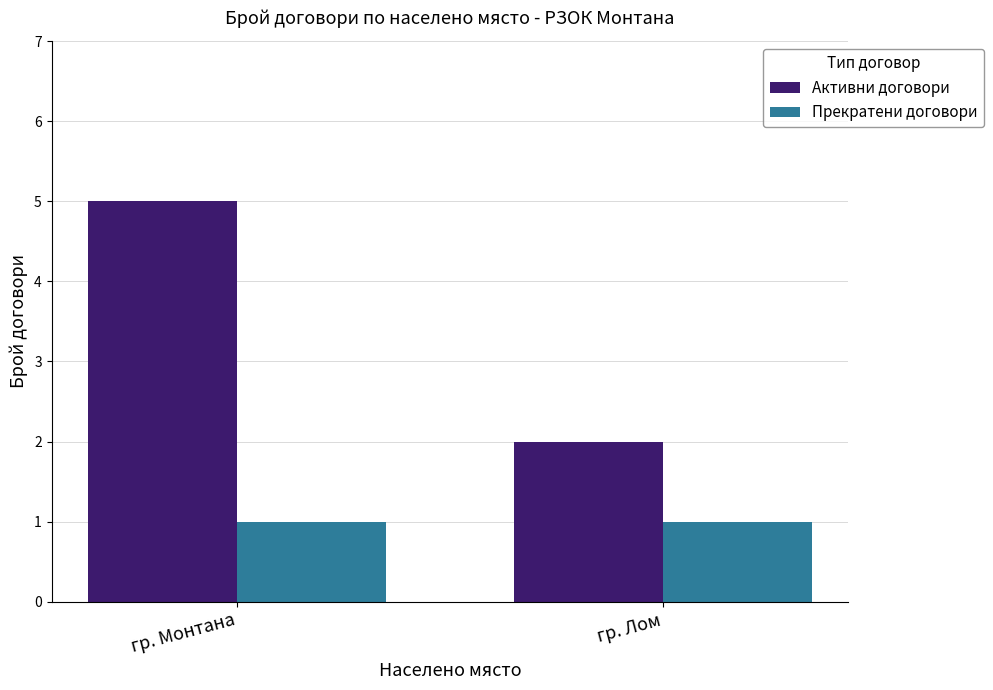

Is it true that Прекратени договори equals 1 at гр. Лом?

True